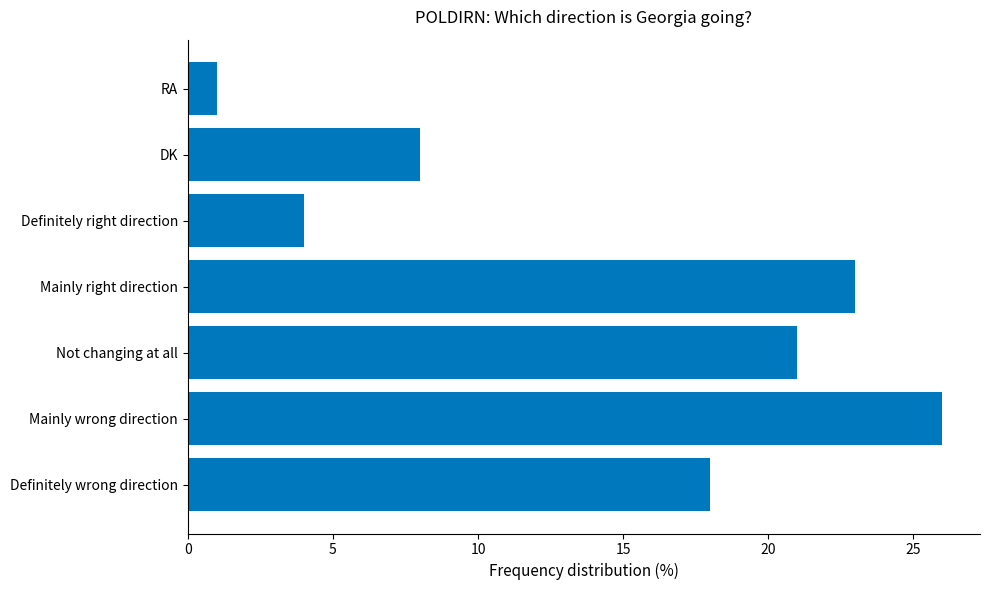

True or false: the data shows 21 at Not changing at all.

True